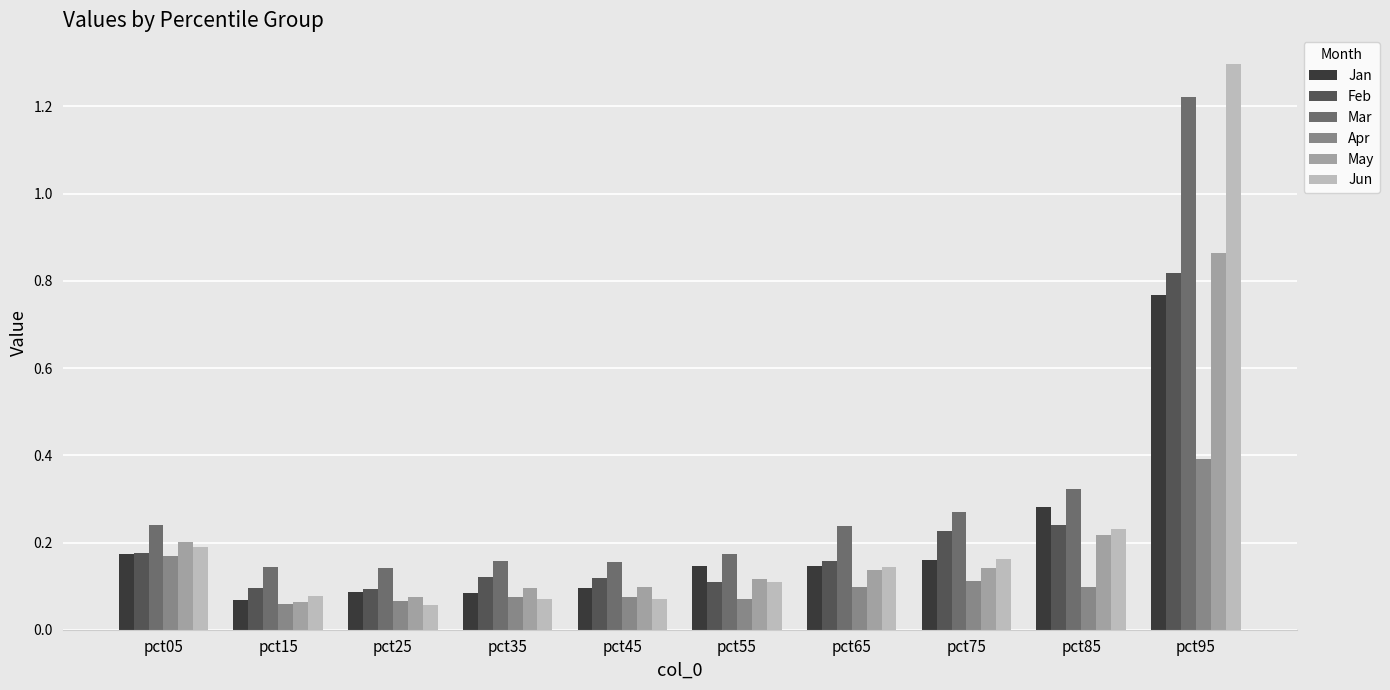

Which series changed the most between pct55 and pct95?

Jun